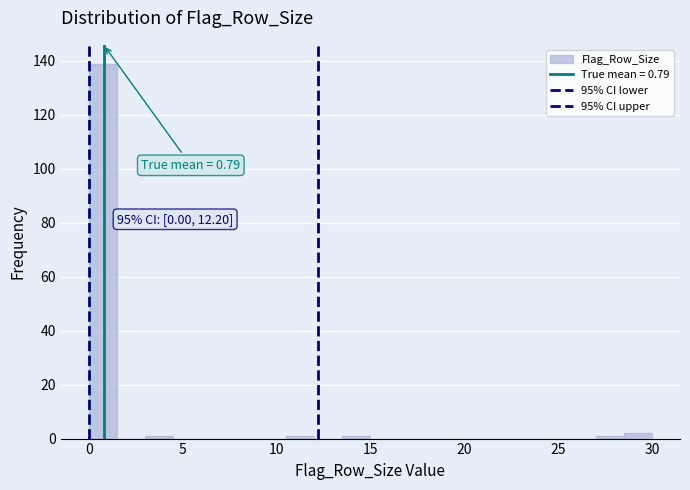

Around what value on the x-axis is the tallest bar? Give the approximate position of its centre, as read against the axis.

1.0